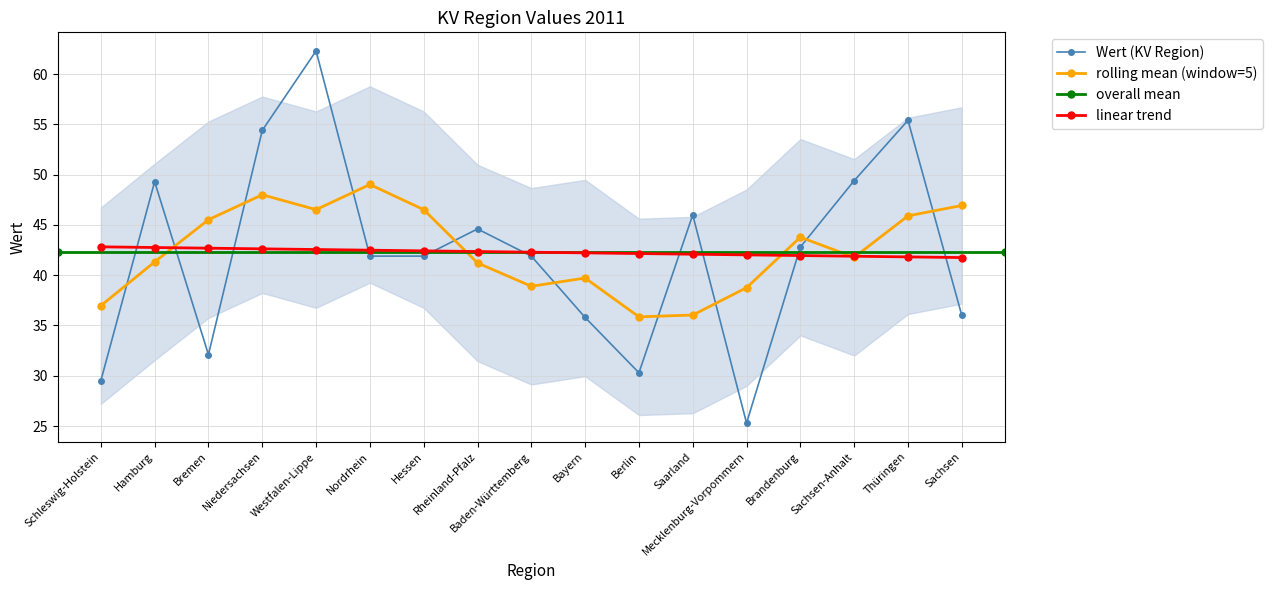

What is the value of the 1st point from the left?

29.5